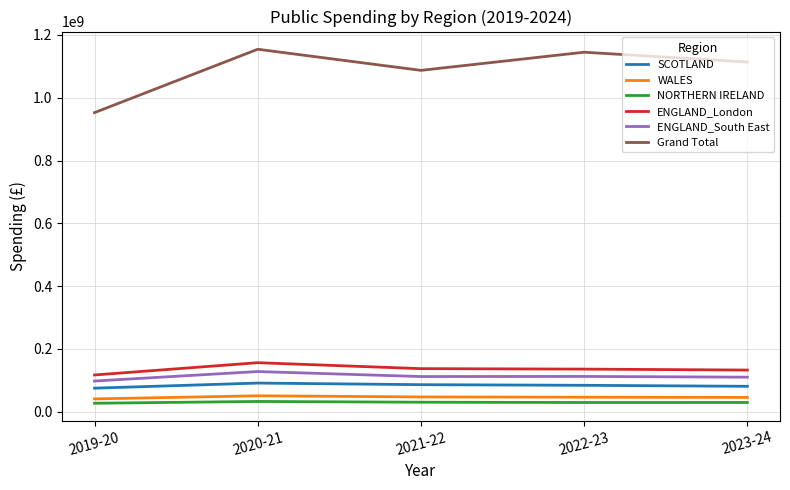

True or false: ENGLAND_South East and ENGLAND_London intersect in this chart.

False